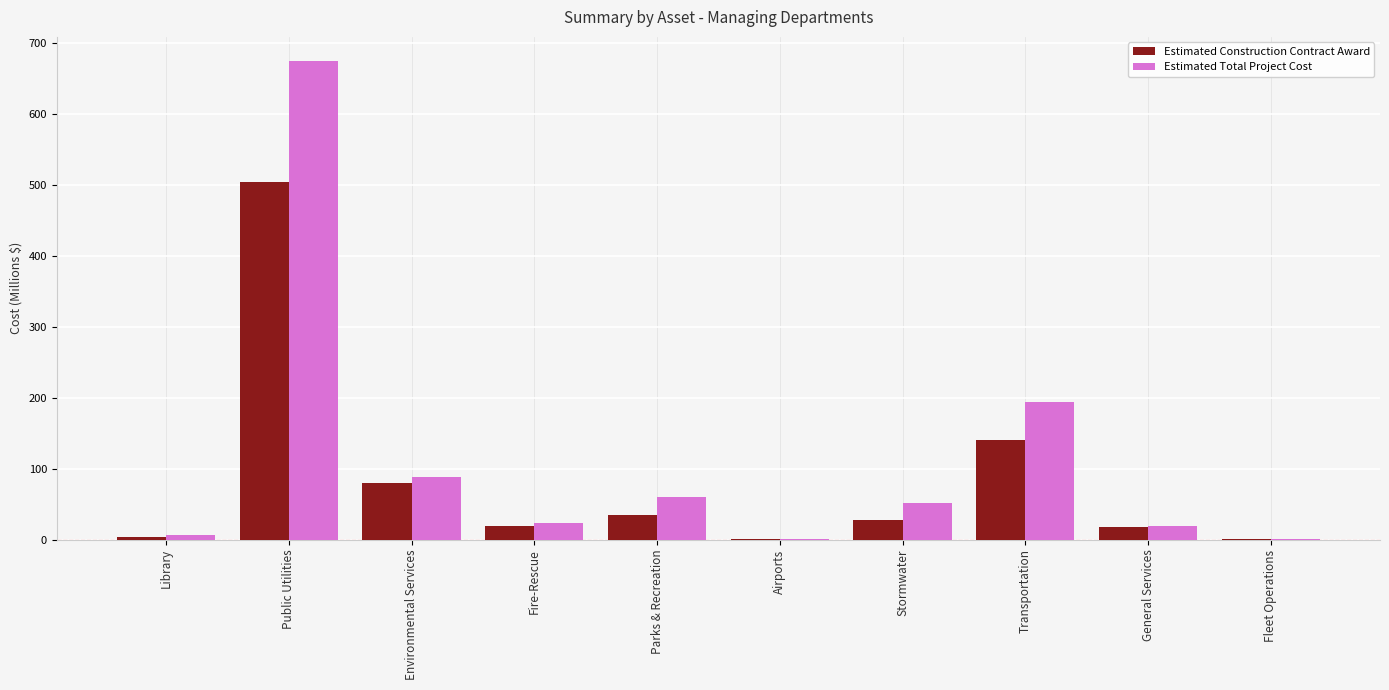

Which category has the highest value across all series?

Public Utilities